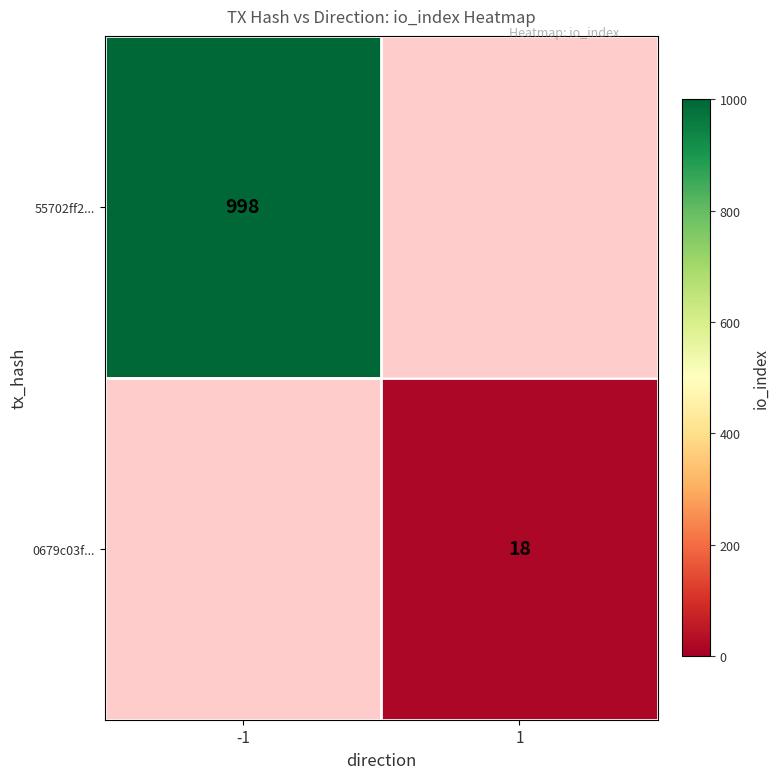

True or false: 55702ff2... has a value of 998 at -1.

True